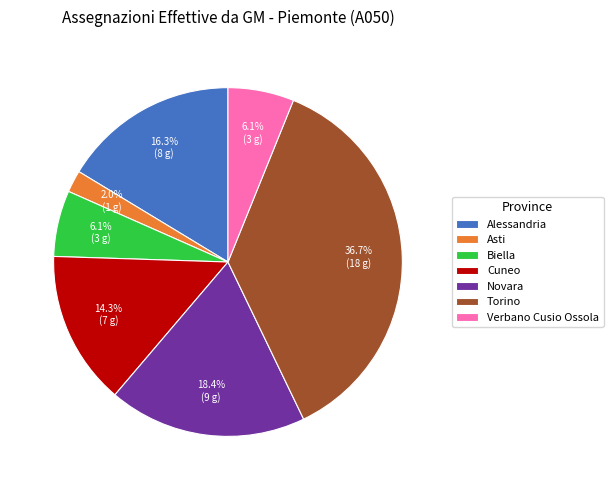

What is the largest slice in the pie chart?

Torino